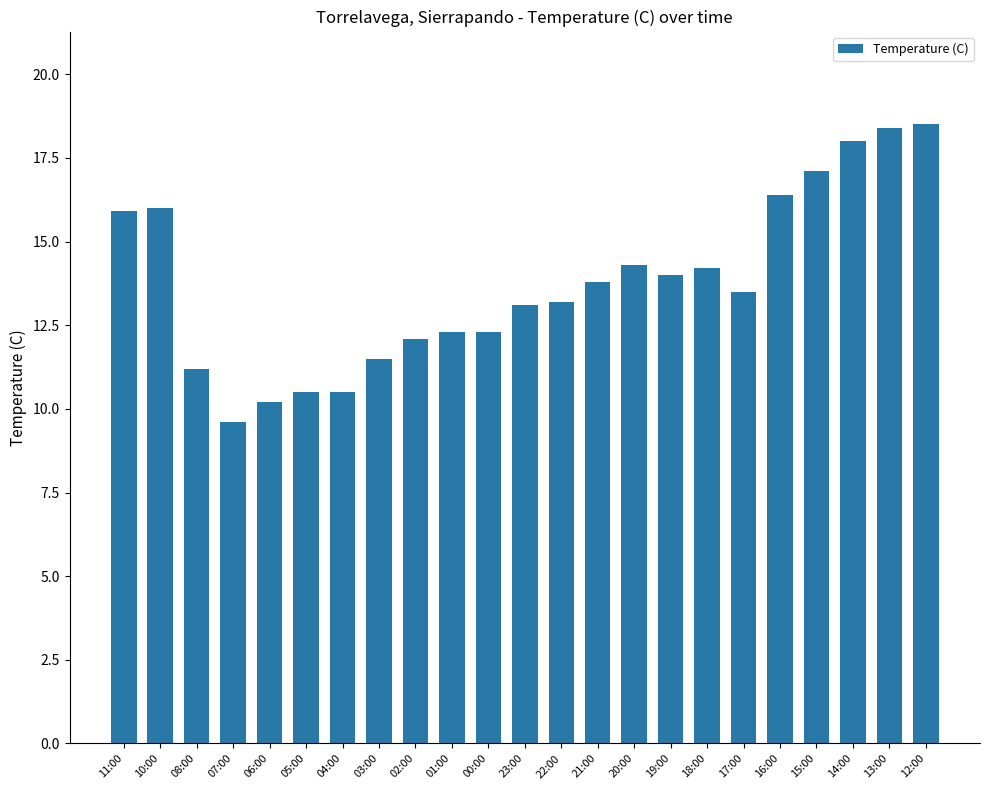

What is the maximum value shown in the chart?

18.5